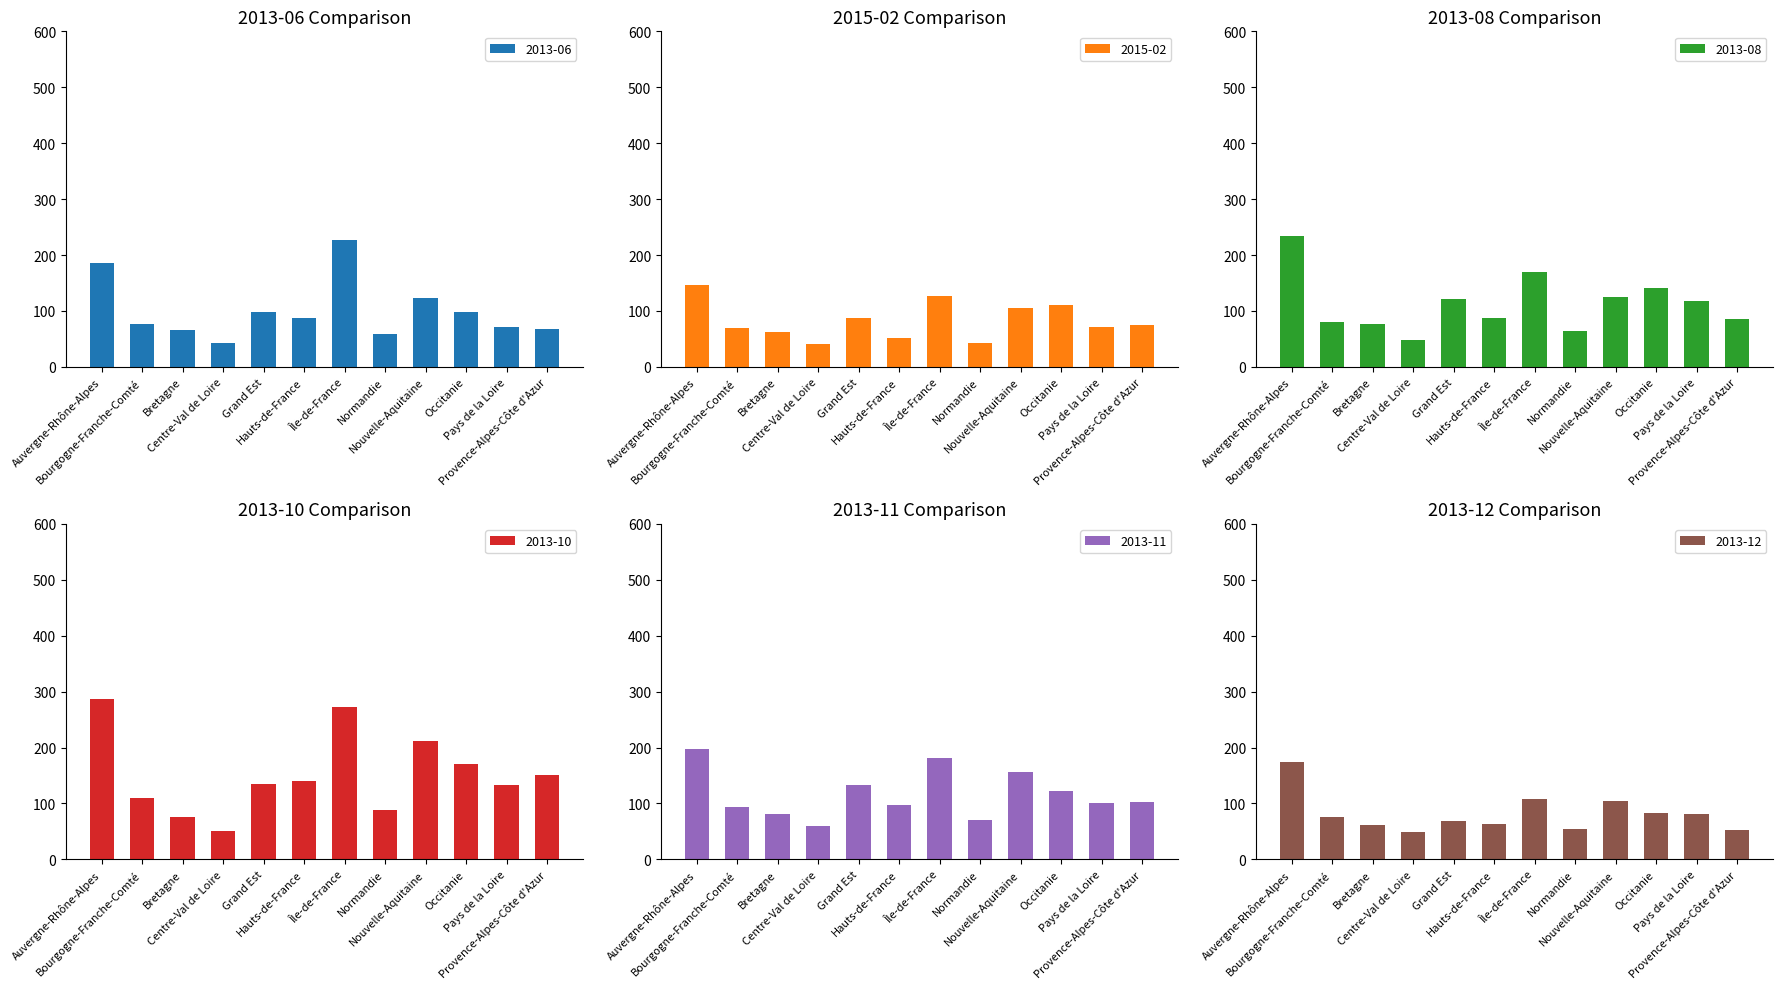

What is the sum of the 2013-06 values at Bretagne and Auvergne-Rhône-Alpes?

251